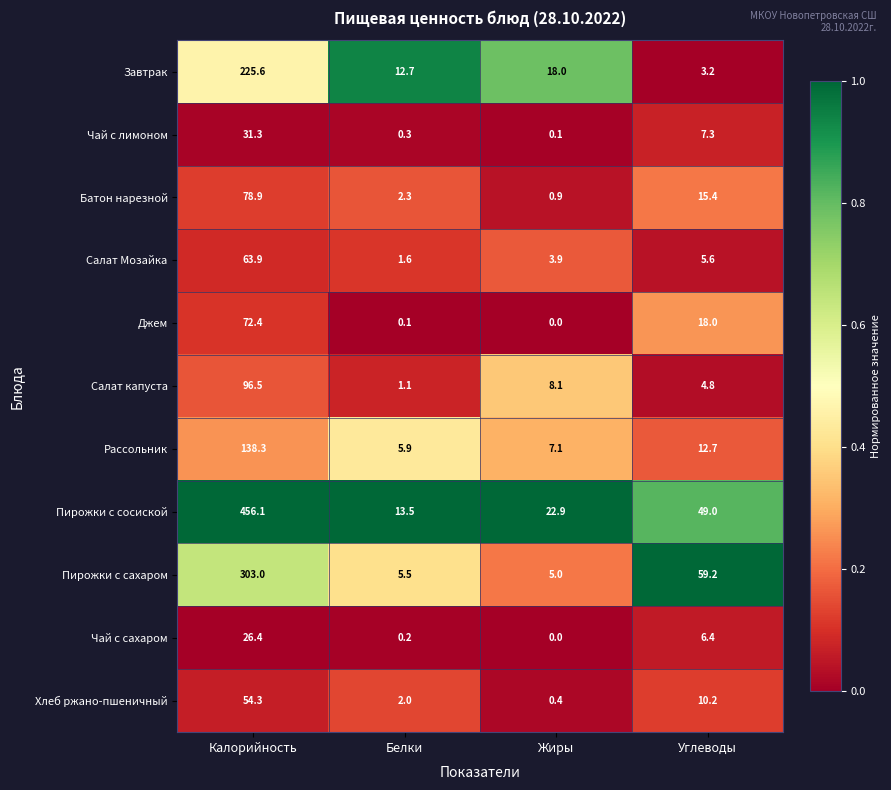

What is the difference between the second highest and second lowest values in the Чай с сахаром series?

6.2